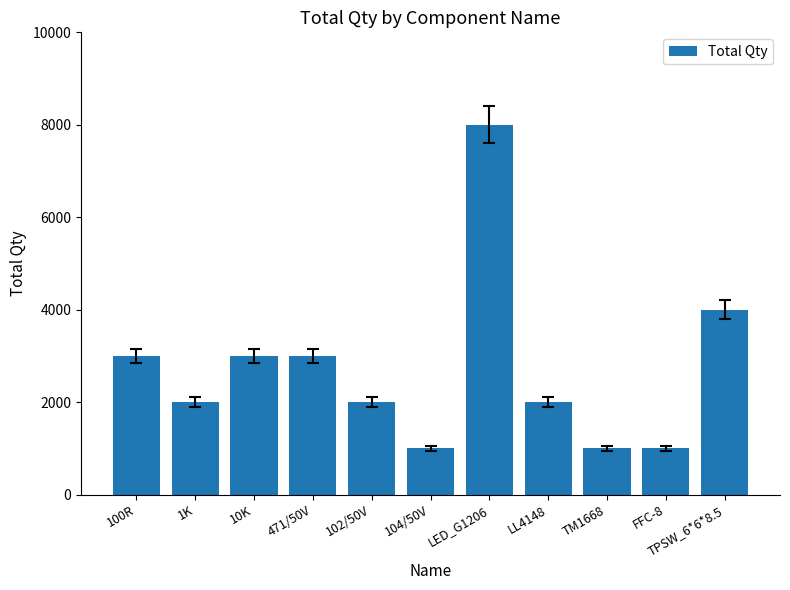

Between TM1668 and 471/50V, which is larger?

471/50V